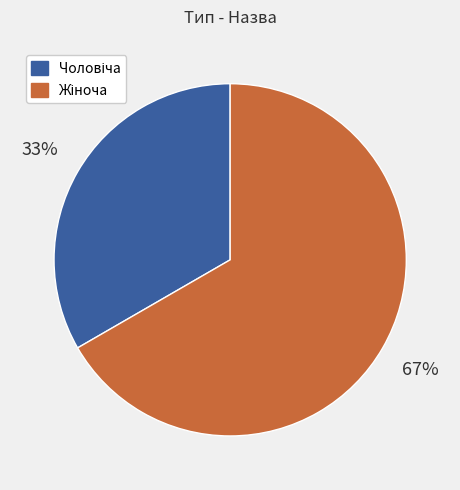

To the nearest percent, what is the average slice percentage?

50%